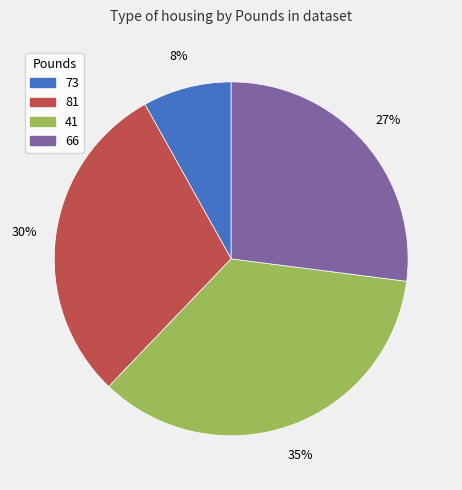

Between 66 and 41, which is larger?

41